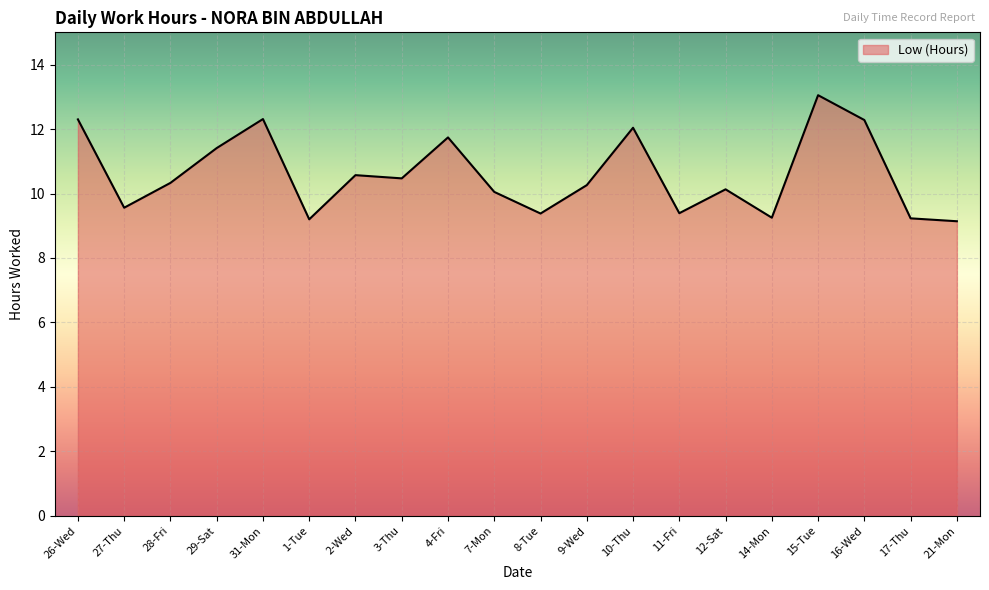

Approximately how many times larger is the value at 16-Wed compared to 7-Mon?

1.2